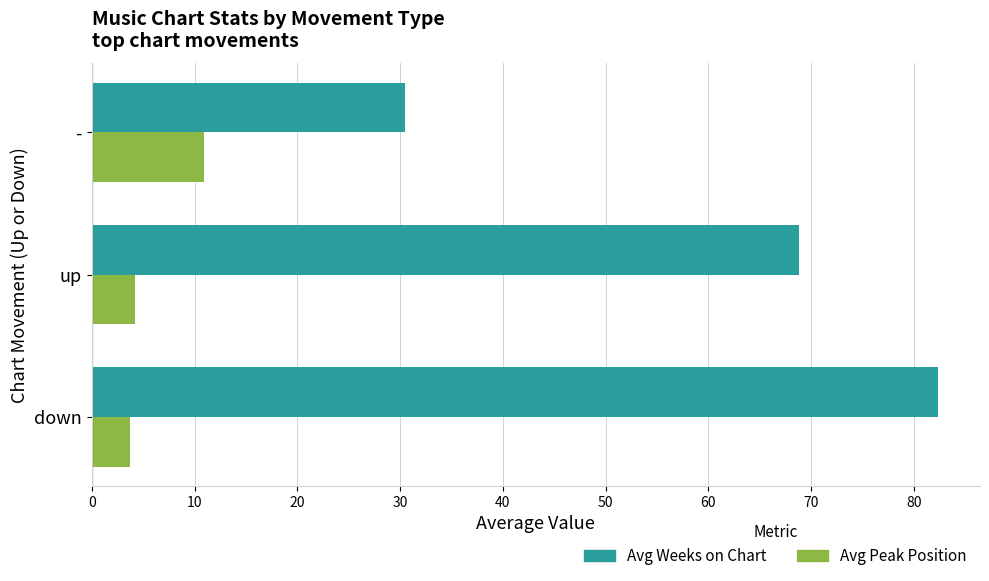

The Avg Weeks on Chart series shows 68.8 at up. True or false?

True